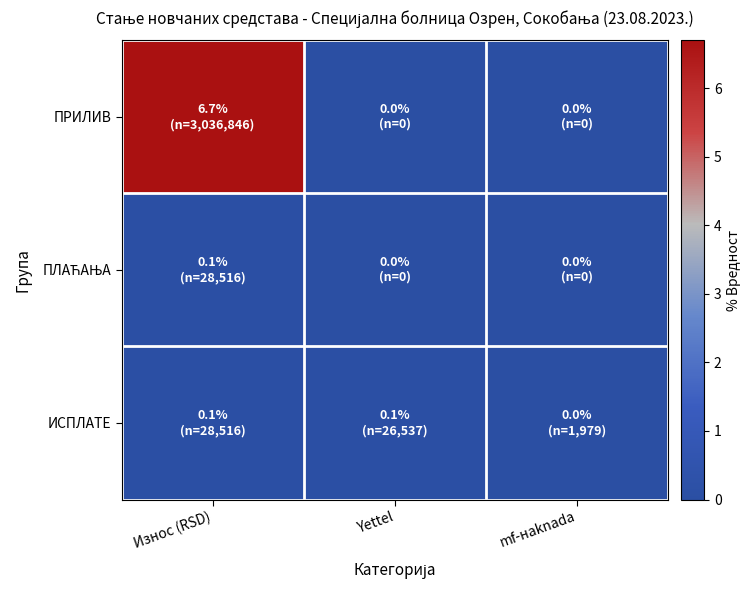

Which has a higher value, Yettel or Износ (RSD)?

Износ (RSD)